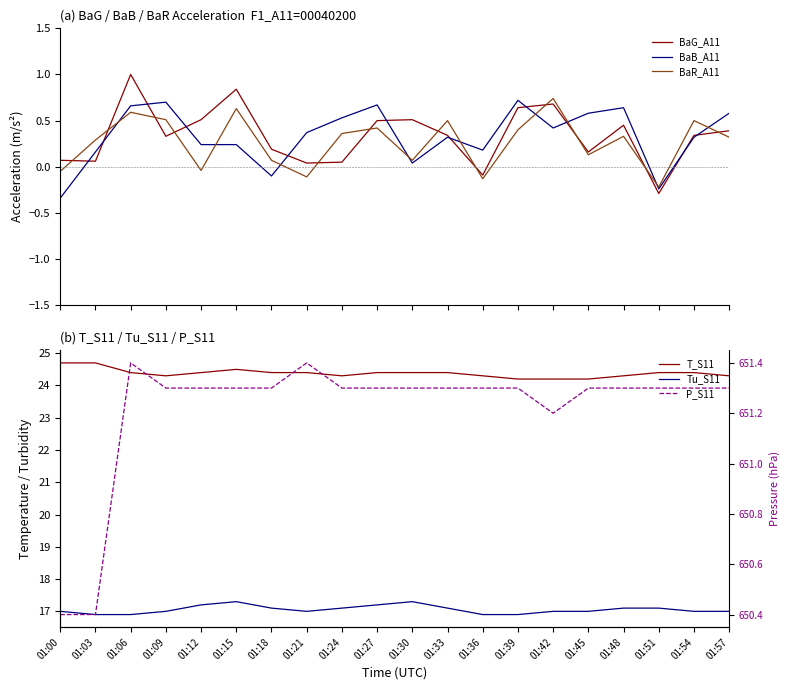

What are all the series names shown in the legend?

BaG_A11, BaB_A11, BaR_A11, T_S11, Tu_S11, P_S11